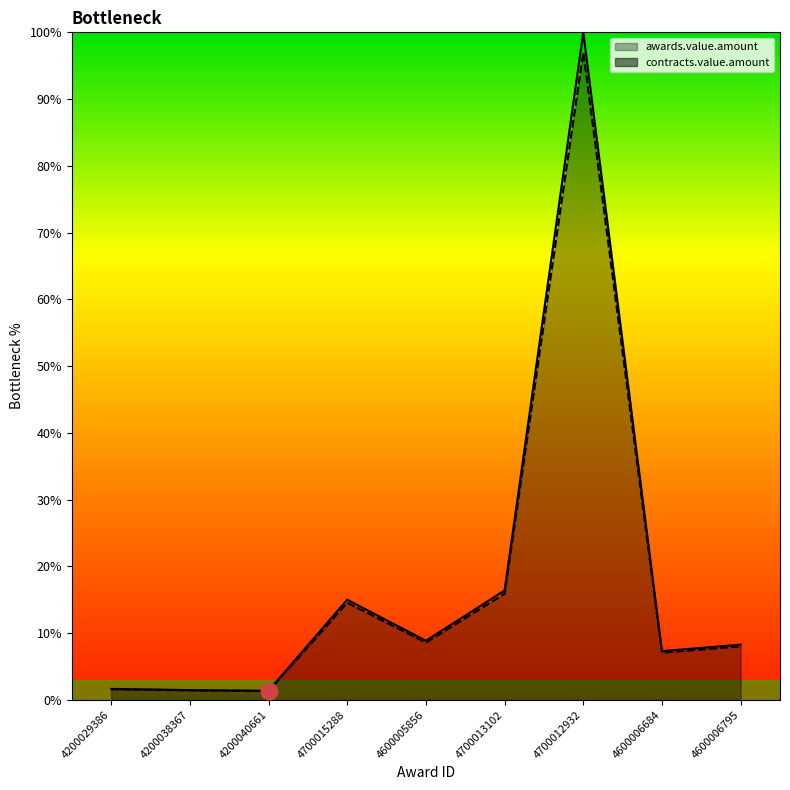

Reading left to right, what are all the values shown in this chart?

awards.value.amount: 1.6	1.4	1.3	14.6	8.6	15.9	97.0	7.1	8.0
contracts.value.amount: 1.7	1.5	1.4	15.0	8.9	16.4	100.0	7.3	8.3